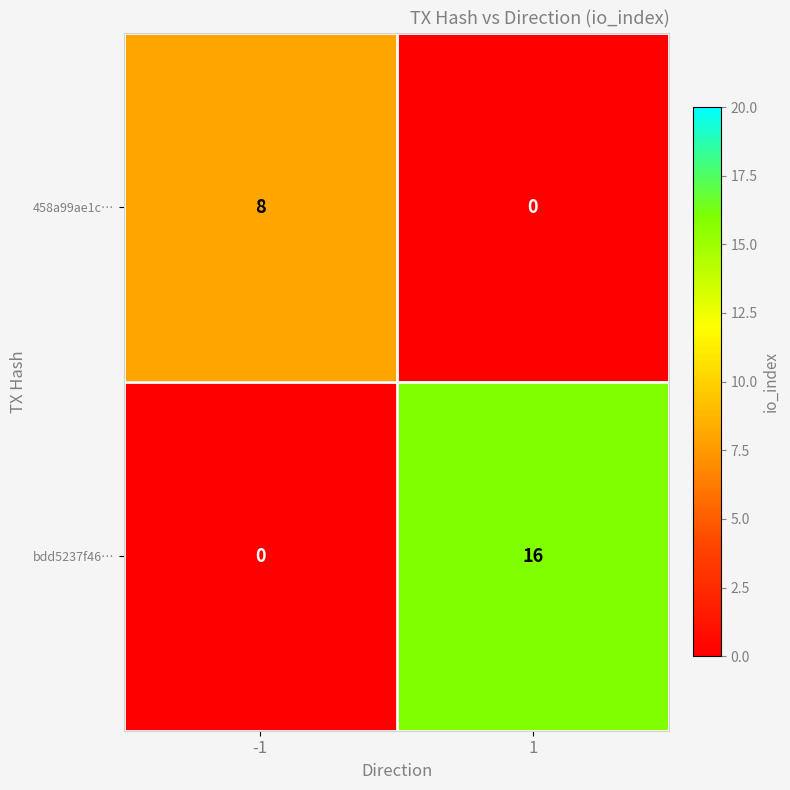

The value of bdd5237f46… at 1 is 6. True or false?

False